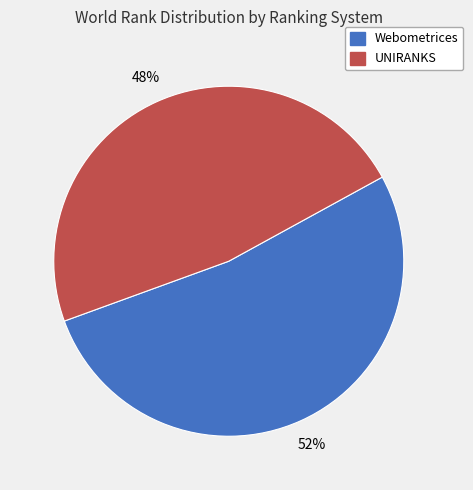

Is there a majority slice in this chart?

Yes